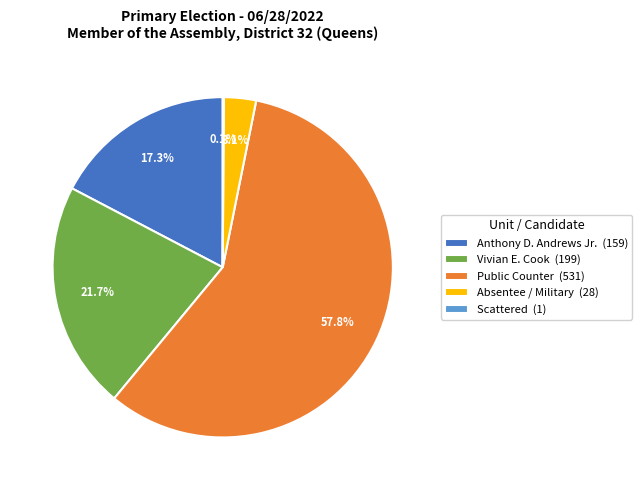

Between Vivian E. Cook (199) and Anthony D. Andrews Jr. (159), which is larger?

Vivian E. Cook (199)